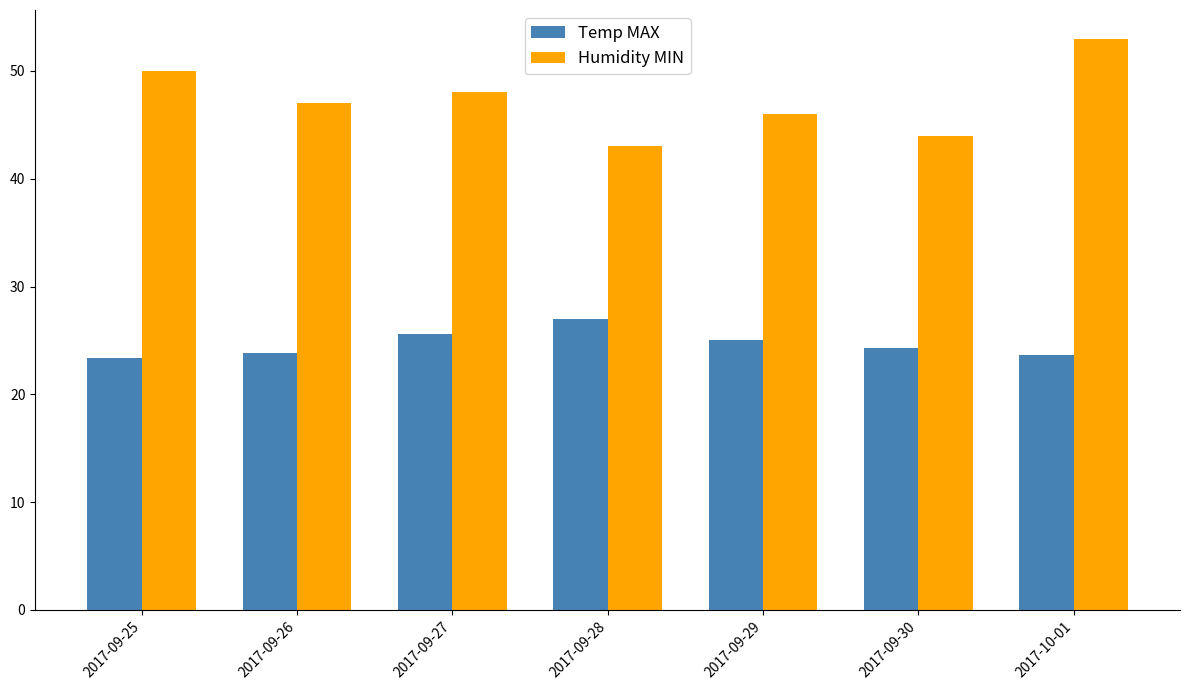

Rank the series by their average value, from highest to lowest.

Humidity MIN, Temp MAX